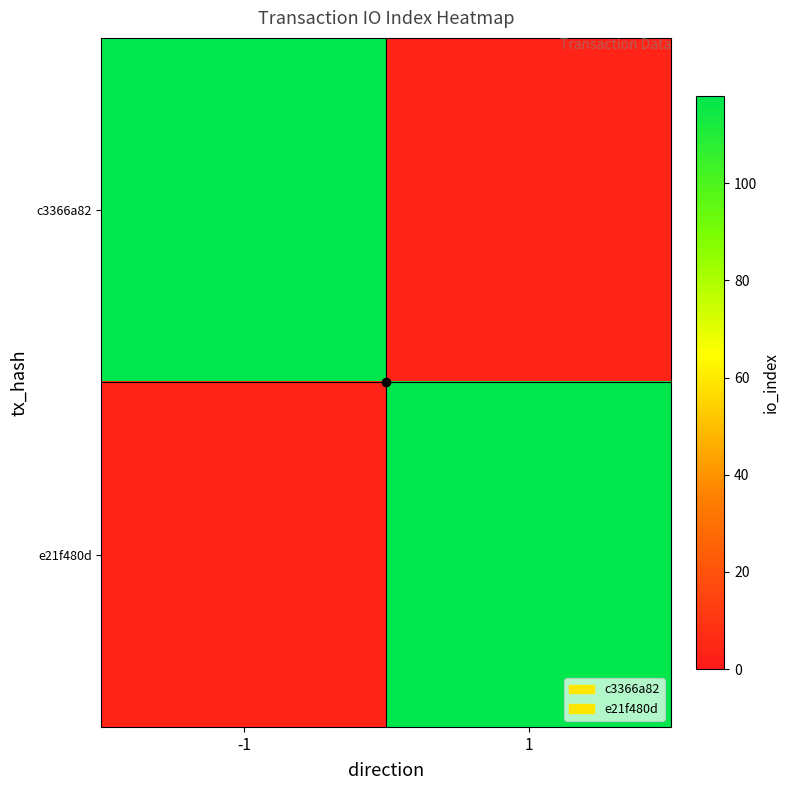

At which category is the sum across all series the highest?

-1